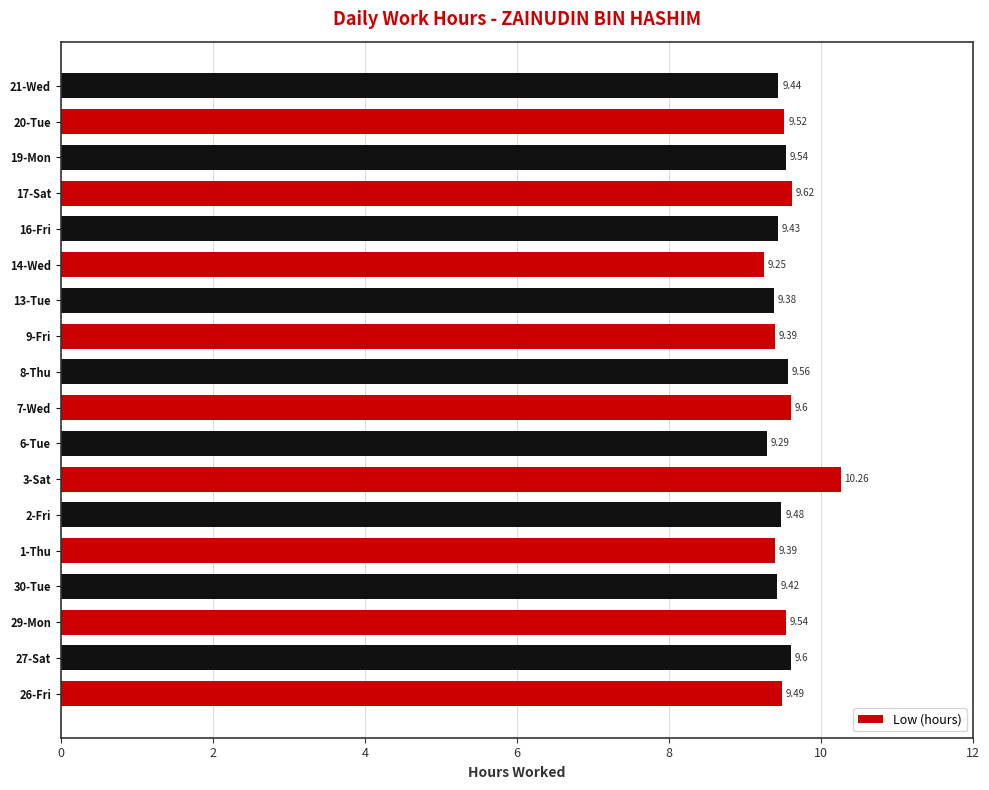

What is the maximum value shown in the chart?

10.3